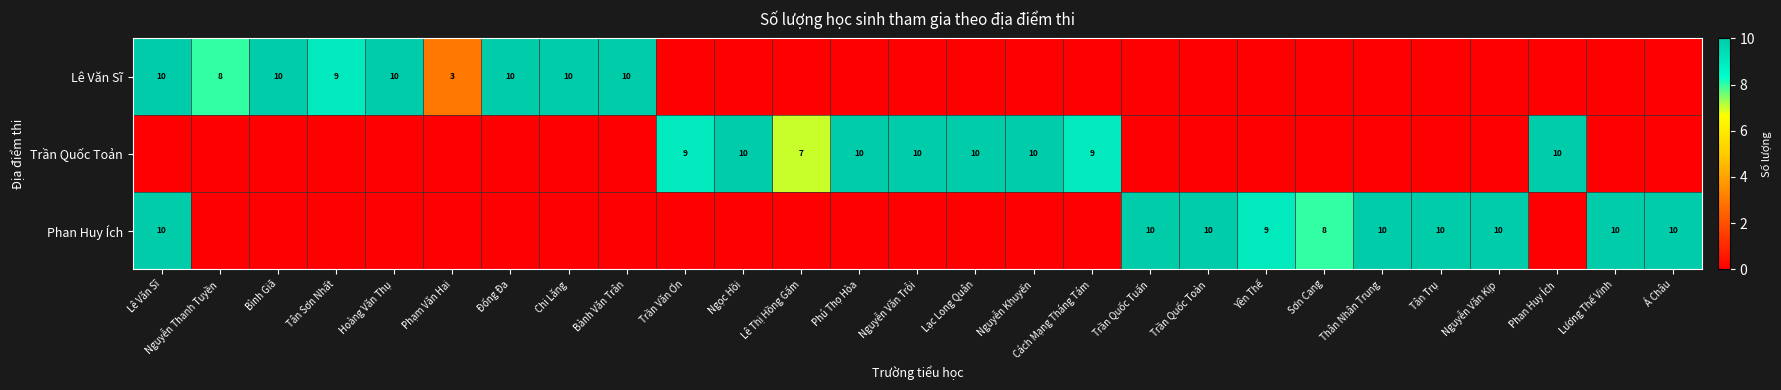

Is it true that Trần Quốc Toản equals 10 at Lạc Long Quân?

True